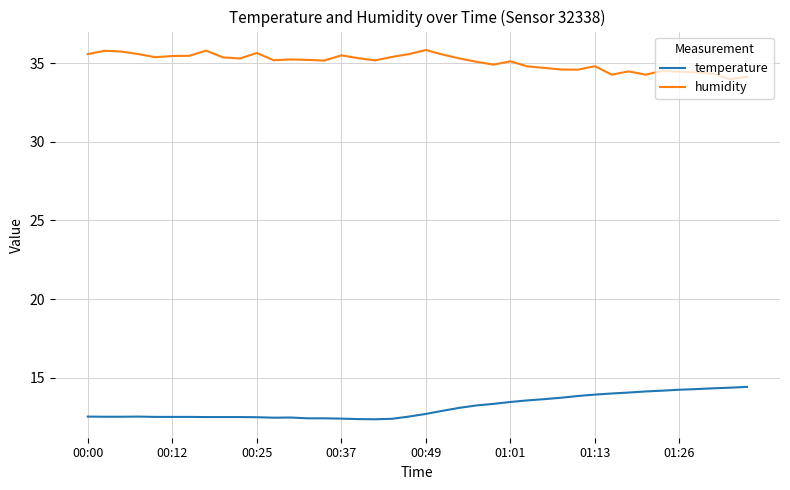

Rank the series by their average value, from lowest to highest.

temperature, humidity